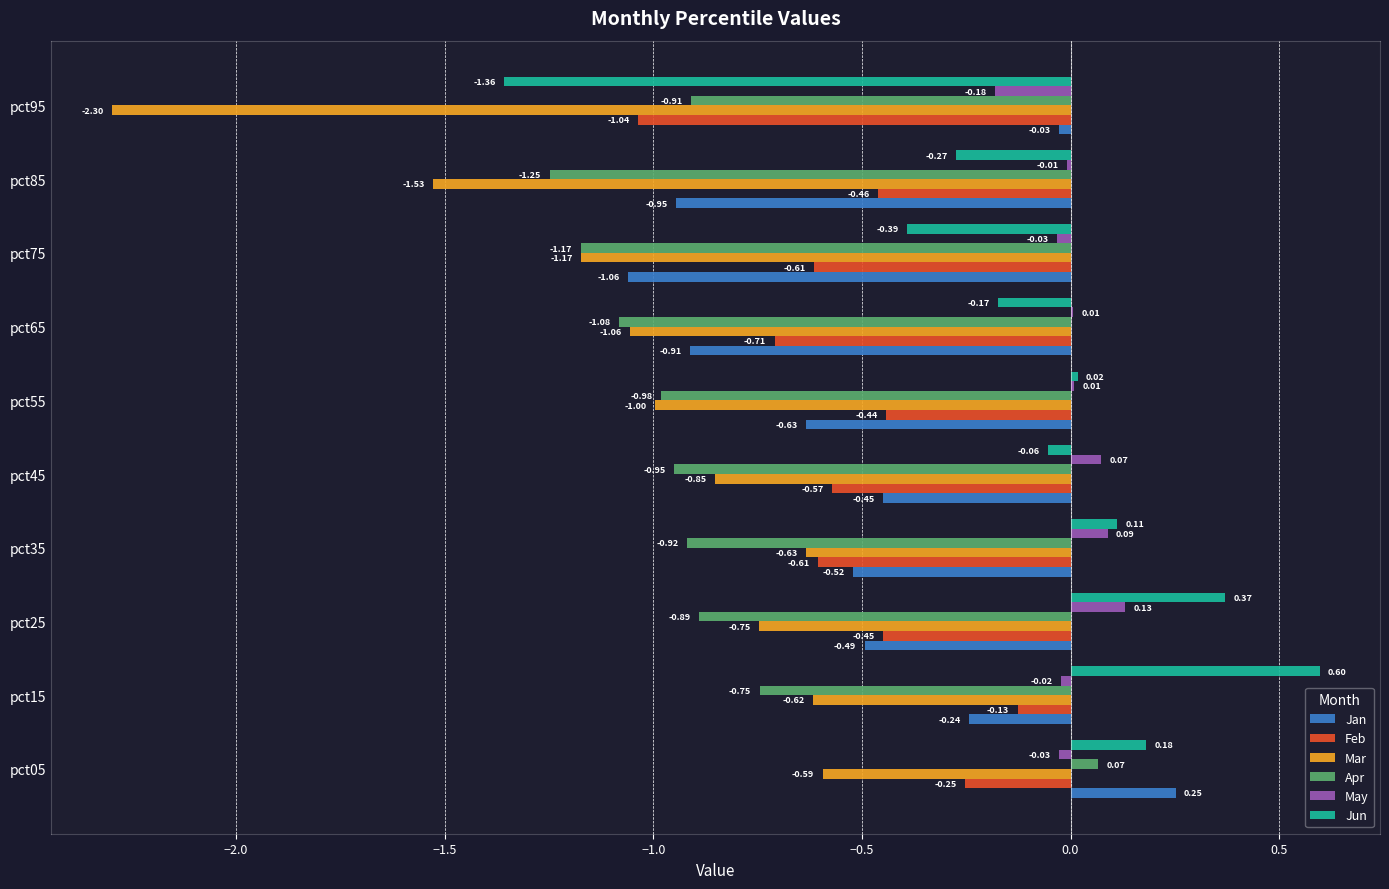

Which series changed the most between pct65 and pct95?

Mar